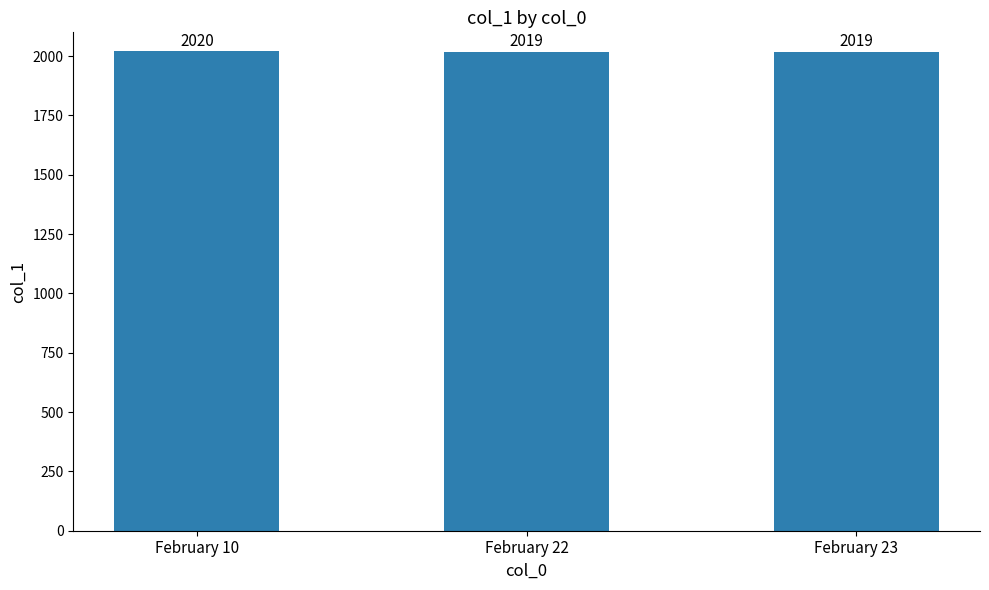

Reading left to right, extract all data points from this chart.

February 10=2020	February 22=2019	February 23=2019